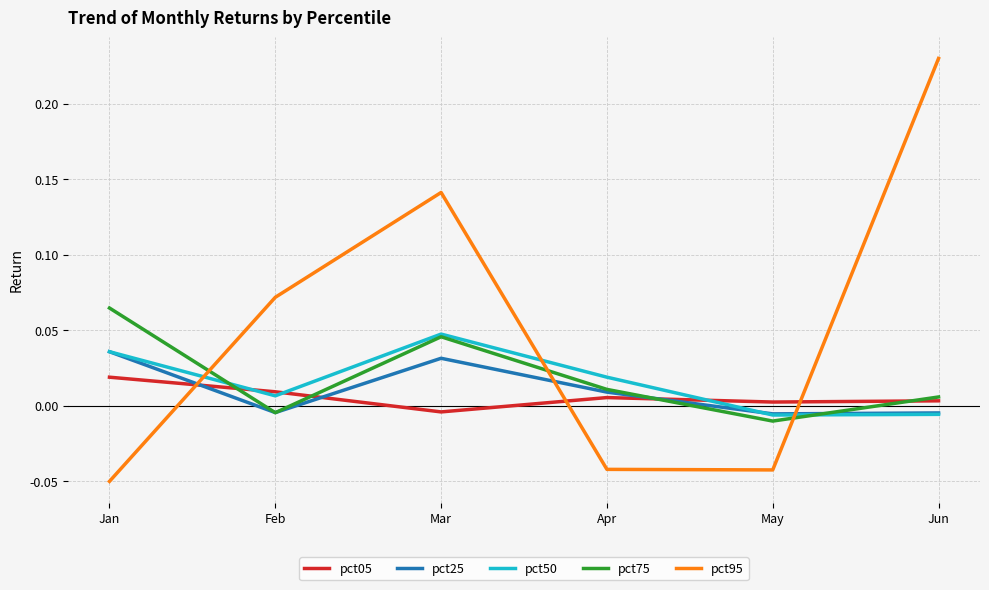

True or false: pct05 and pct25 intersect in this chart.

True